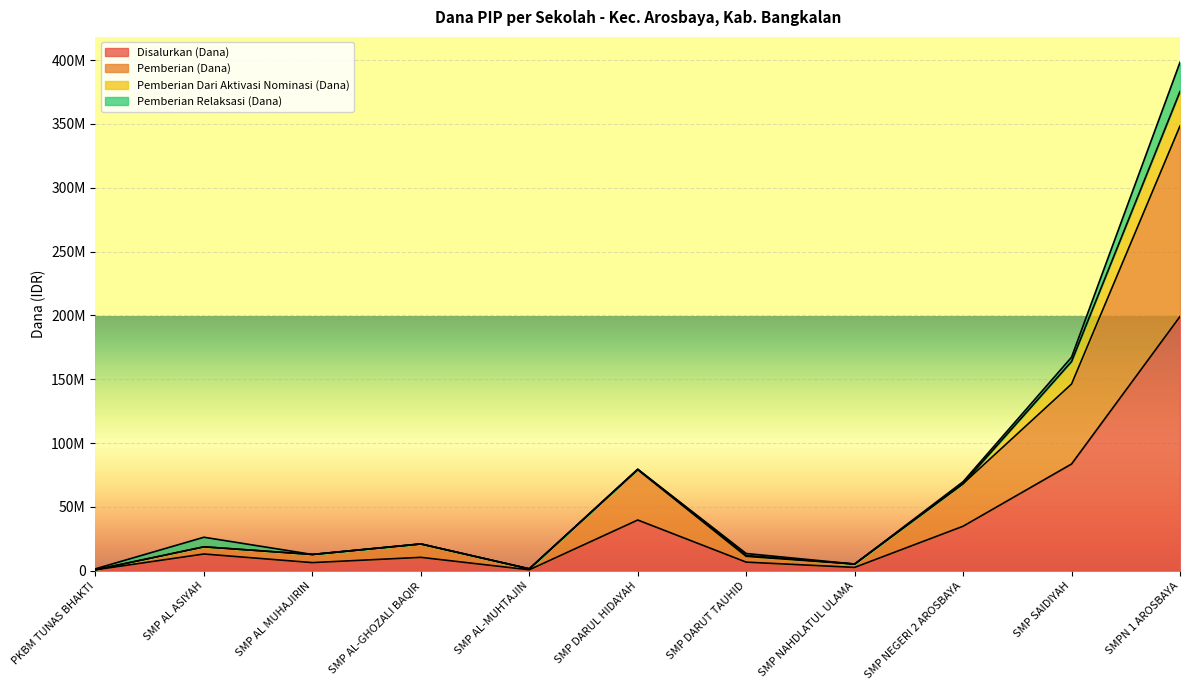

What are all the series names shown in the legend?

Disalurkan (Dana), Pemberian (Dana), Pemberian Dari Aktivasi Nominasi (Dana), Pemberian Relaksasi (Dana)